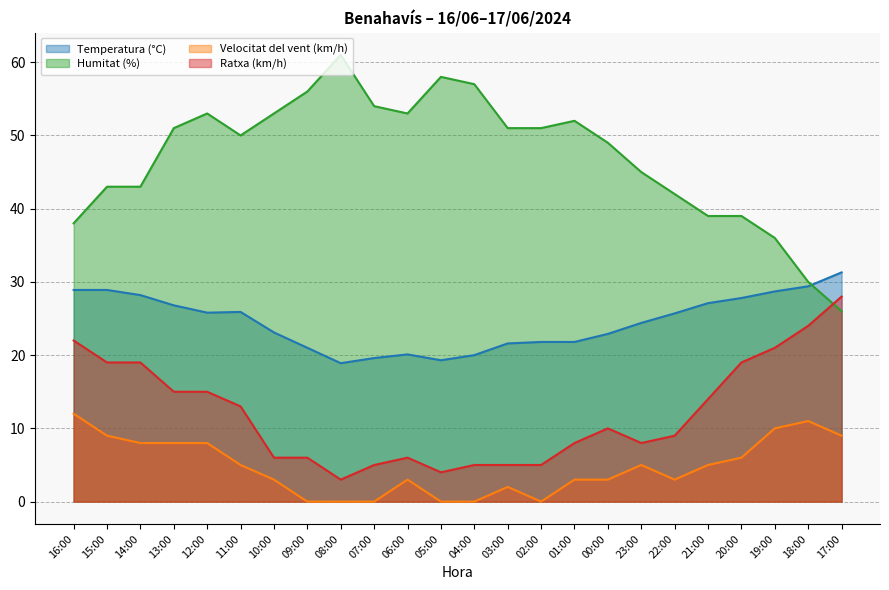

How many data points in Ratxa (km/h) are above 10?

11